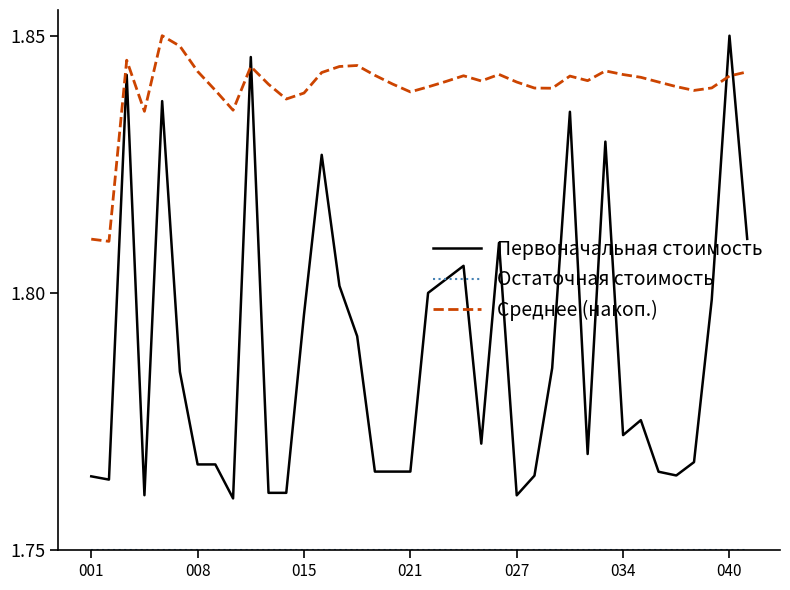

True or false: Первоначальная стоимость and Среднее (накоп.) intersect in this chart.

True